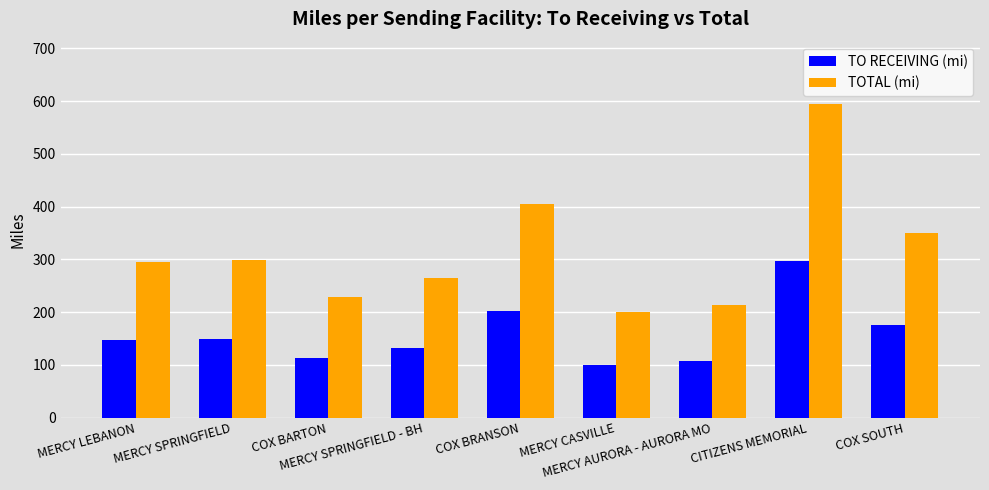

At which label does TO RECEIVING (mi) first exceed 147?

MERCY LEBANON